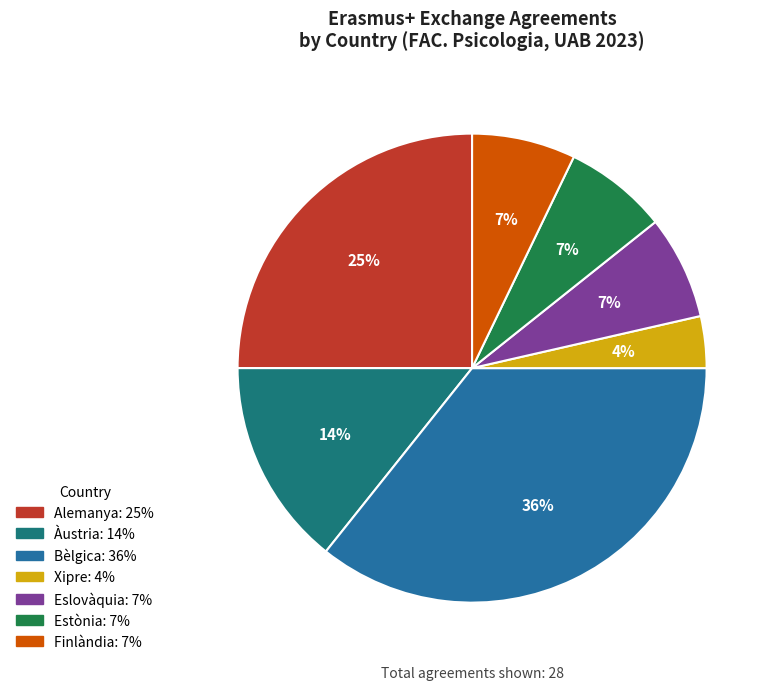

To the nearest percent, what portion does Eslovàquia represent?

7%